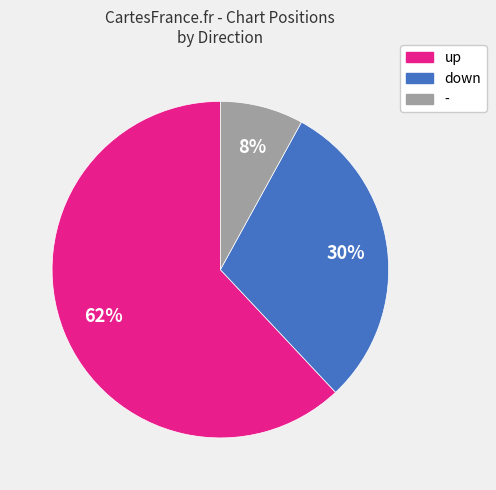

Does any single category account for the majority?

Yes